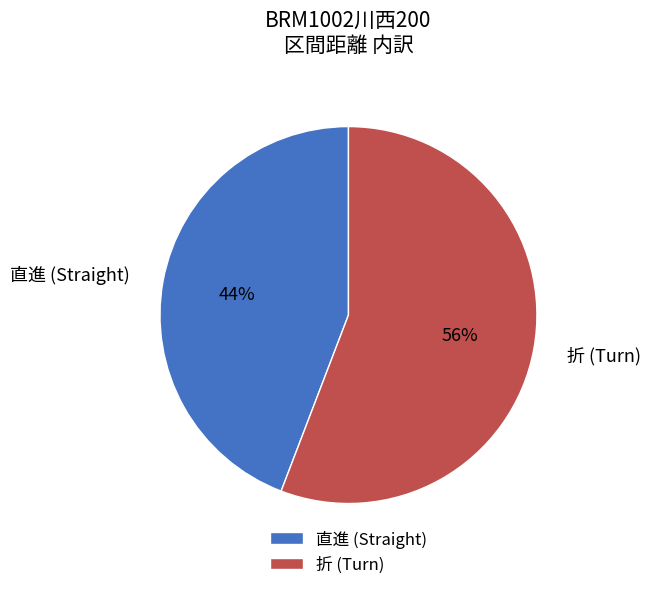

The 折 (Turn) slice represents 62% of the pie. True or false?

False